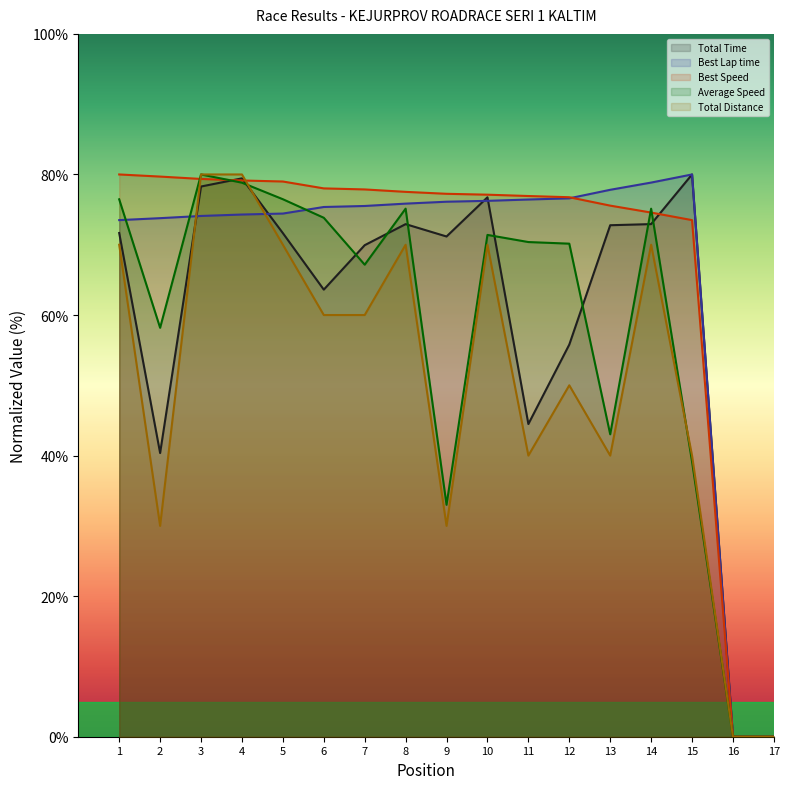

How many series are shown in this chart?

5